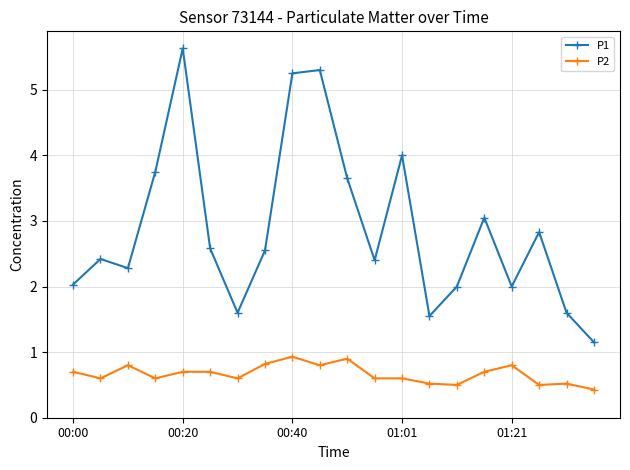

What is the difference between the maximum and second lowest values in the P2 series?

0.4